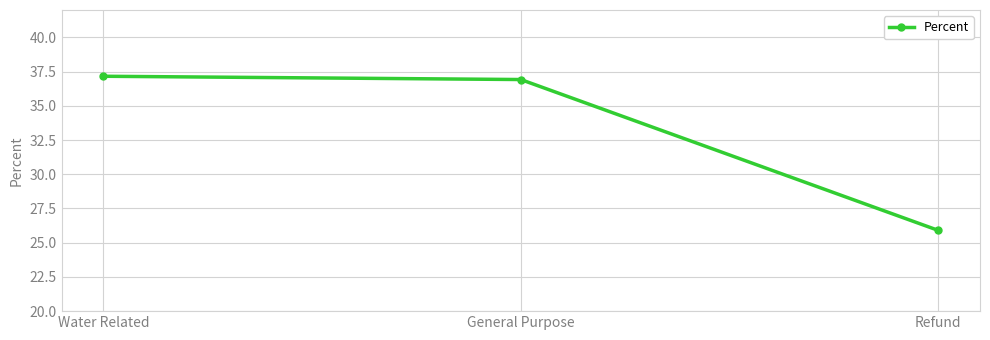

At which category does the chart reach its peak across all series?

Water Related